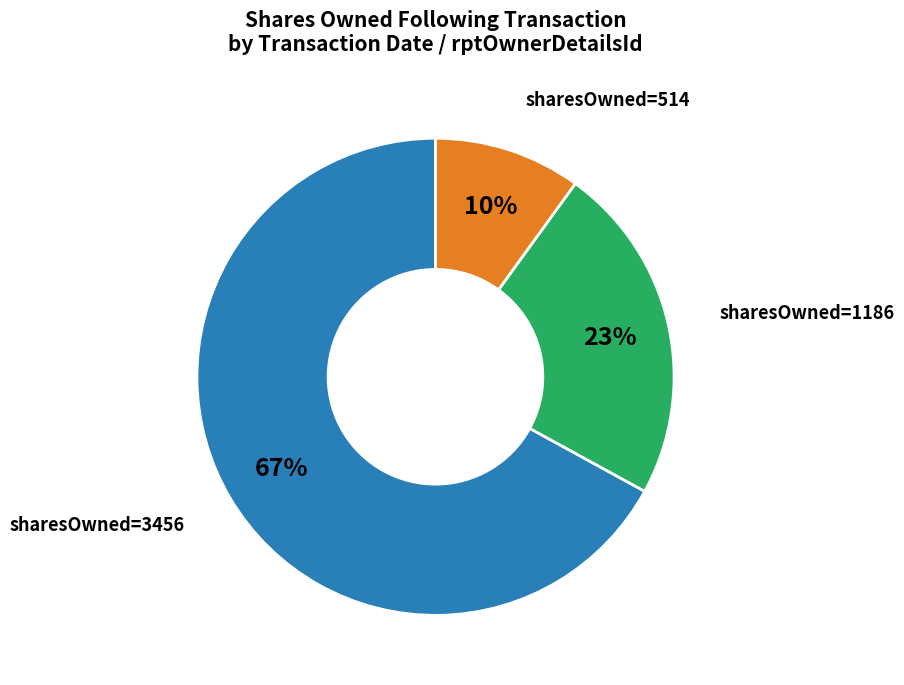

To the nearest percent, what is the average slice percentage?

33%